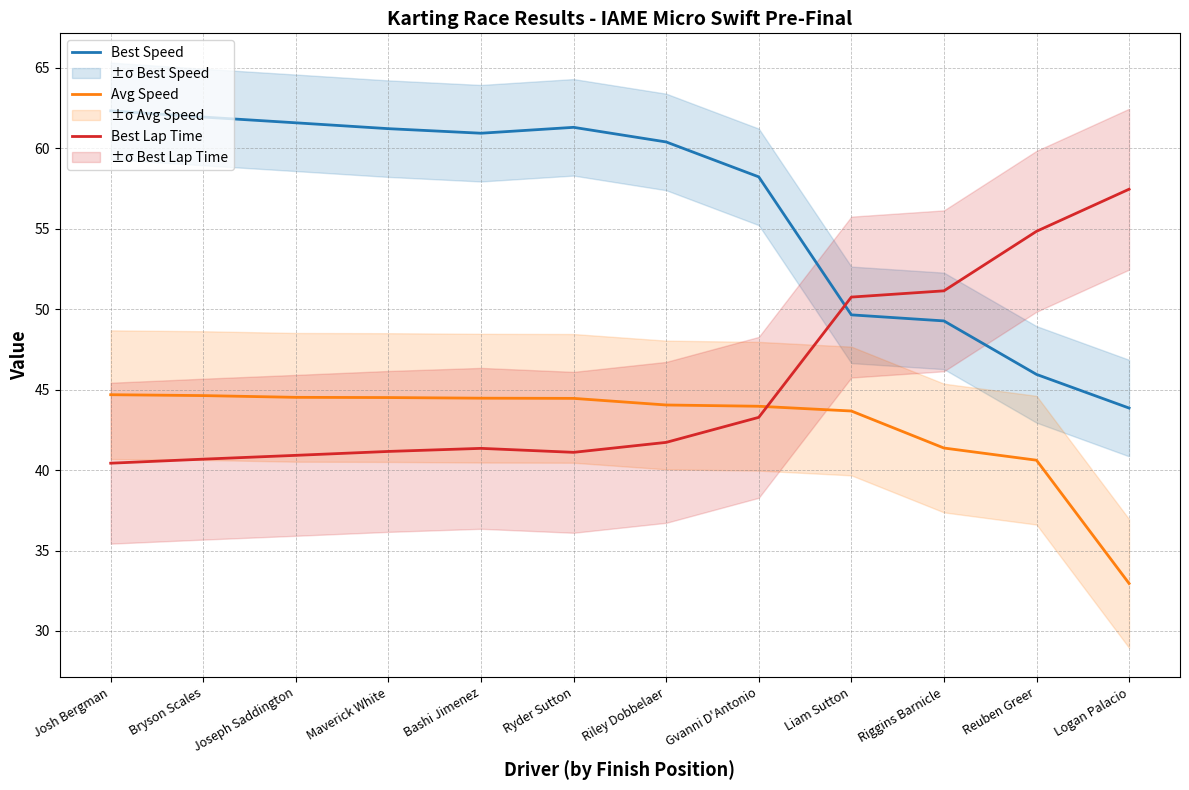

What is the sum of all Avg Speed values?

513.9